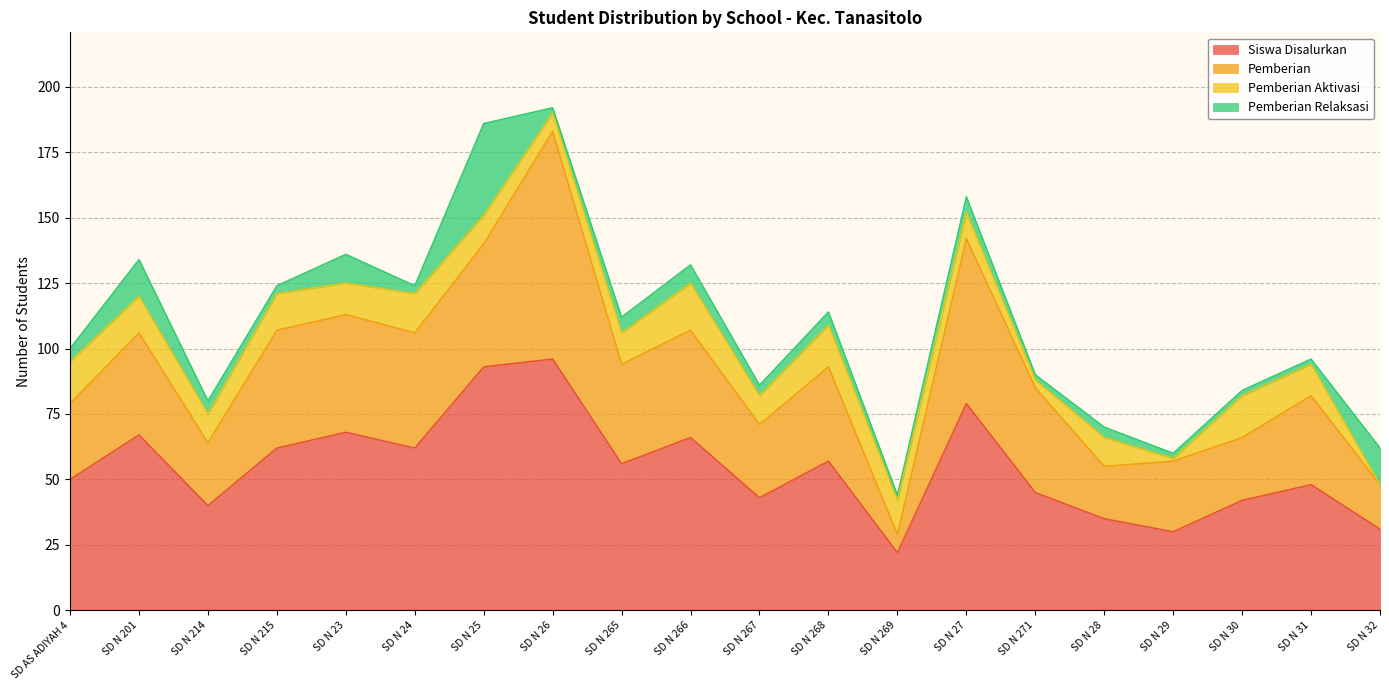

Between SD N 215 and SD N 30, which is larger?

SD N 215